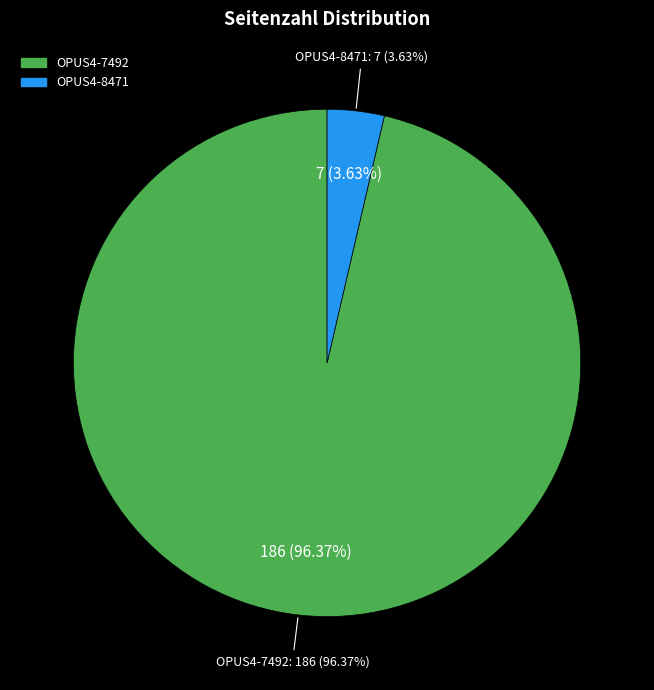

Is it true that OPUS4-8471 is 4% of the pie?

True